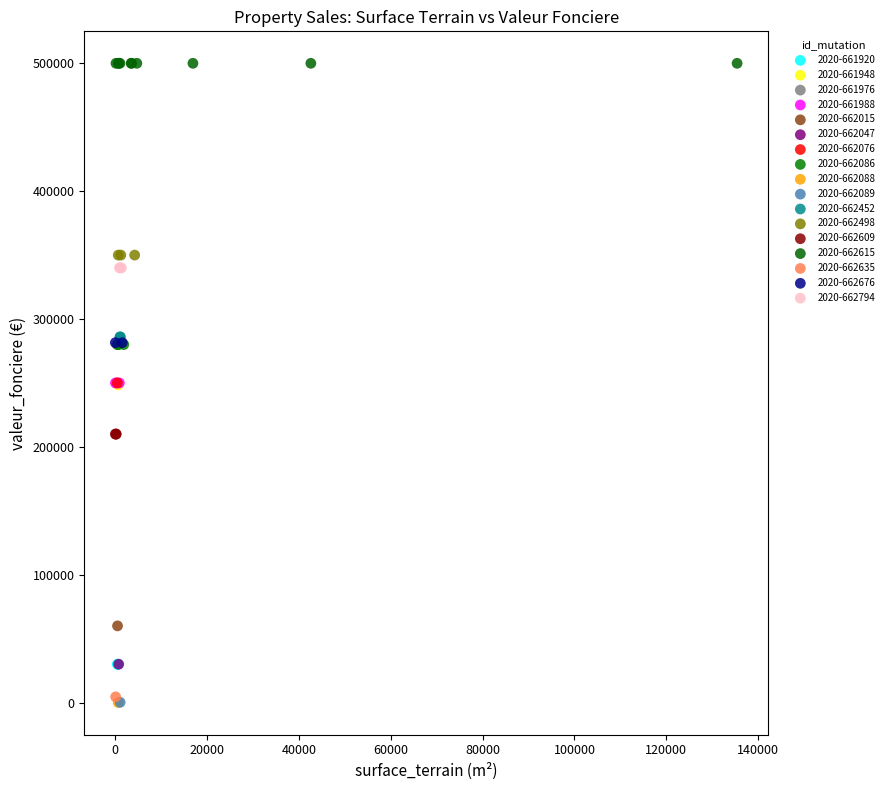

What are all the series names shown in the legend?

2020-661920, 2020-661948, 2020-661976, 2020-661988, 2020-662015, 2020-662047, 2020-662076, 2020-662086, 2020-662088, 2020-662089, 2020-662452, 2020-662498, 2020-662609, 2020-662615, 2020-662635, 2020-662676, 2020-662794